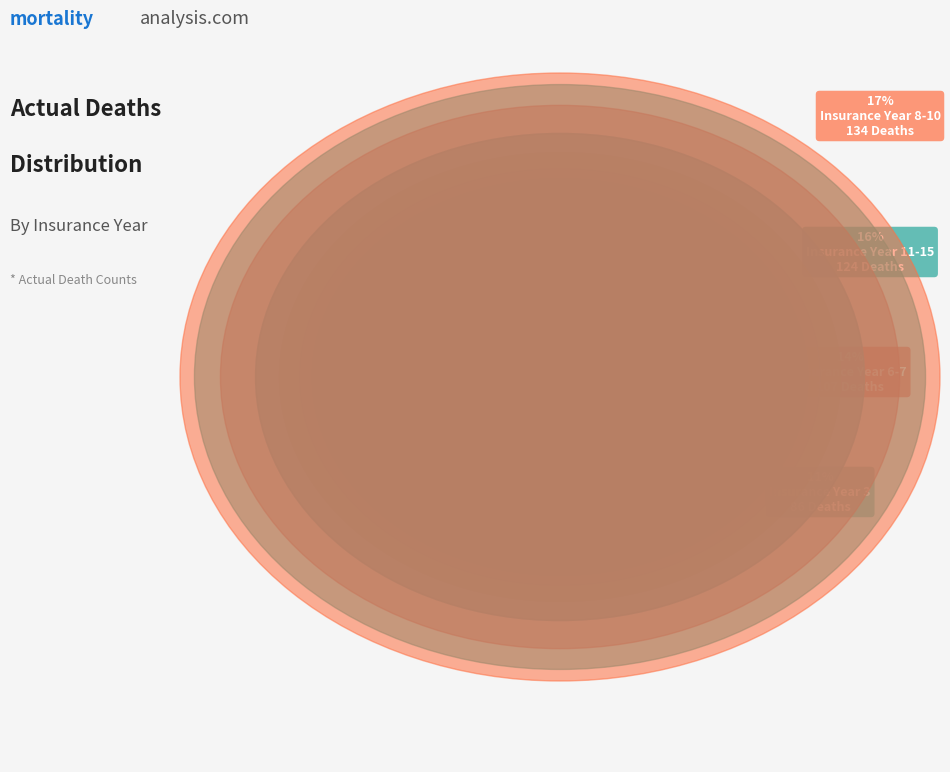

Rank the categories by value from lowest to highest.

1, 4, 5, 2, 3, 16-24, 6-7, 11-15, 8-10